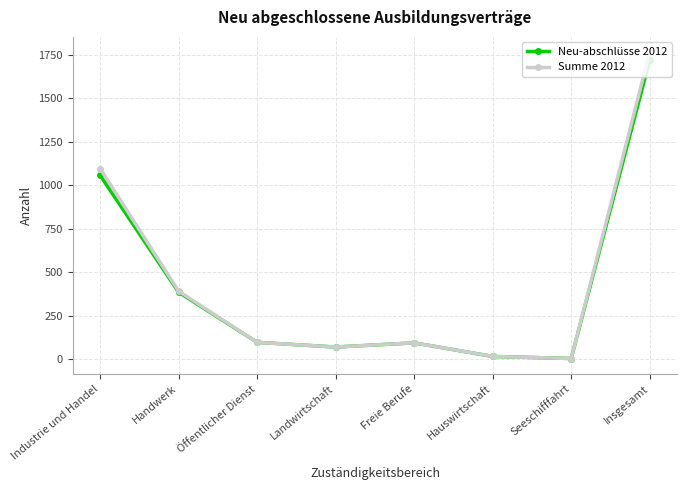

What is the label of the 1st point from the right?

Insgesamt